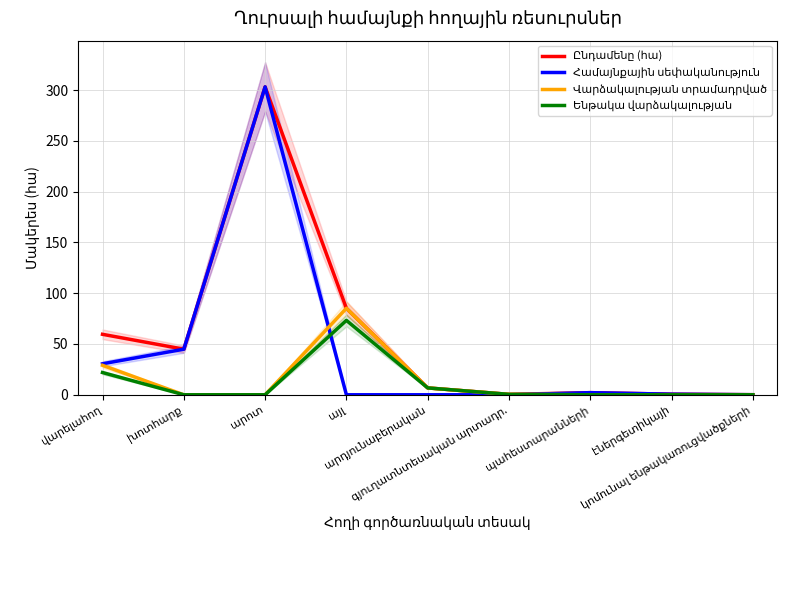

True or false: Ընդամենը (հա) and Վարձակալության տրամադրված intersect in this chart.

False